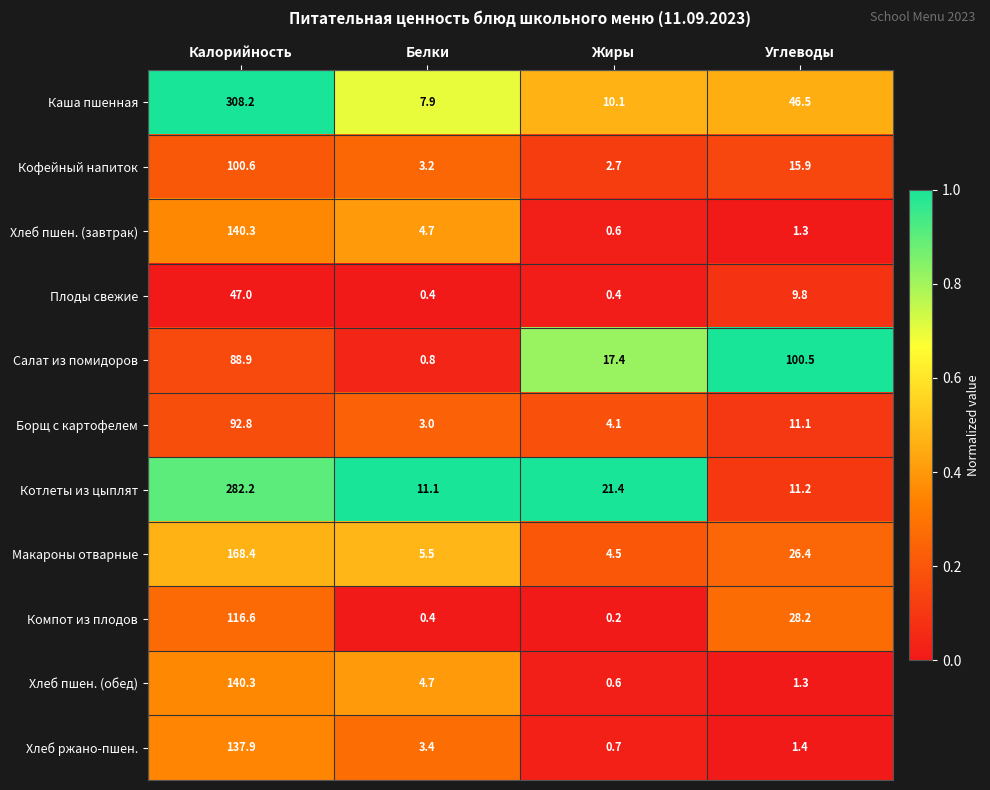

Which series has the widest spread of values?

Каша пшенная